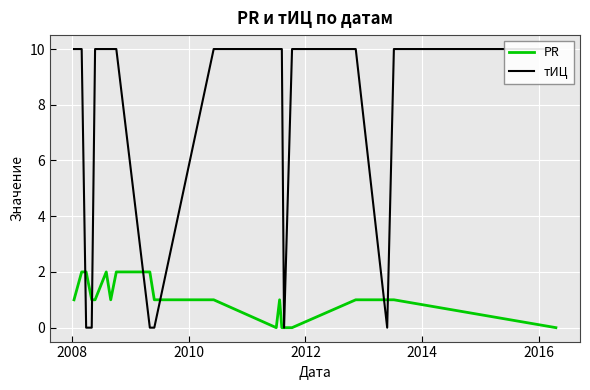

Count the тИЦ values in the range 0 to 10.

20